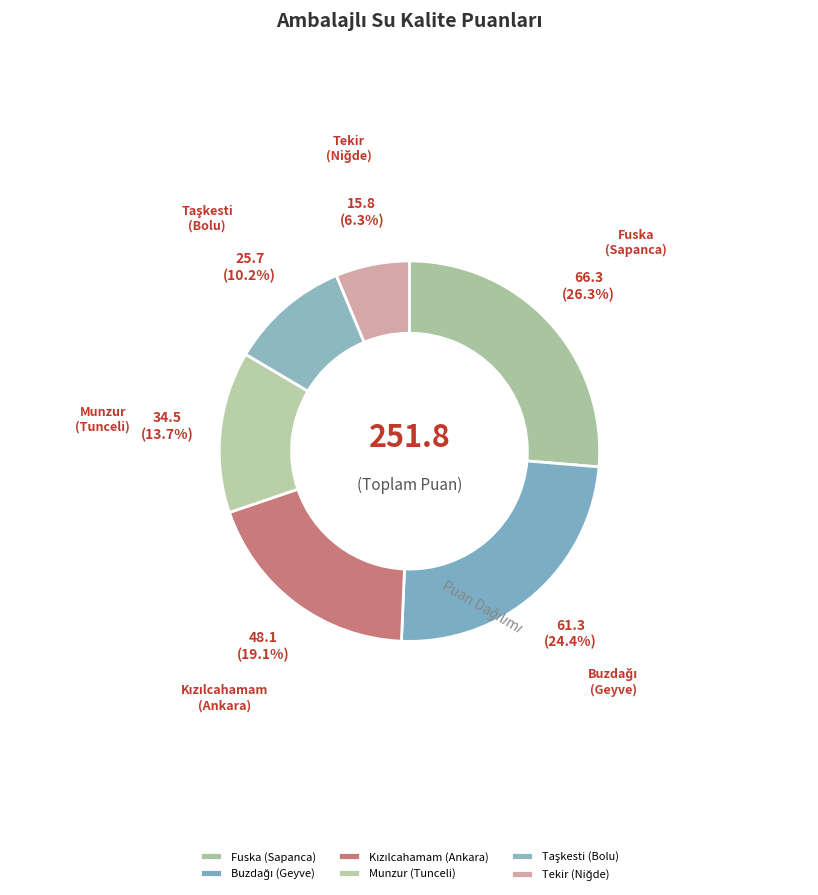

What percentage do Munzur (Tunceli) and Fuska (Sapanca) together represent?

40.0%